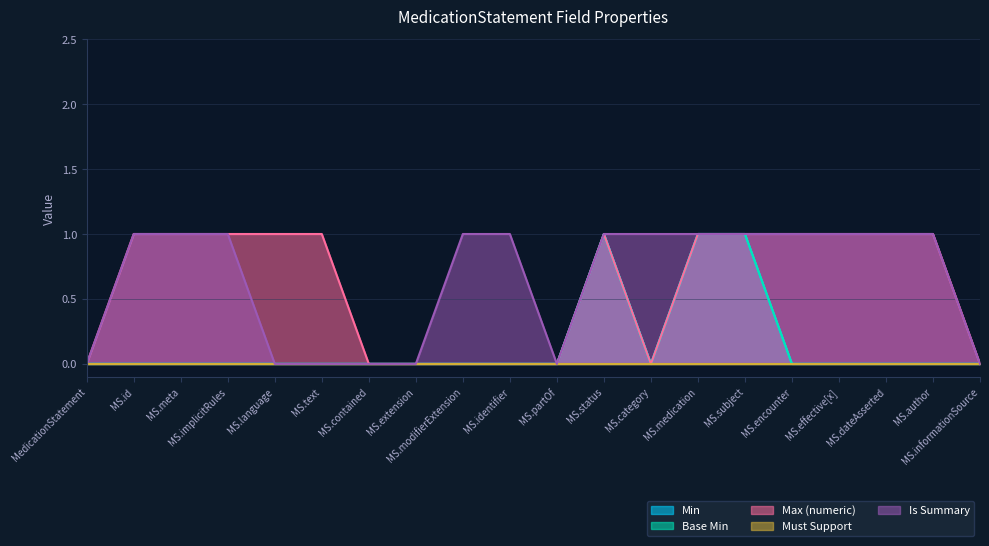

Between MS.effective[x] and MS.dateAsserted, which series saw the biggest shift?

Min